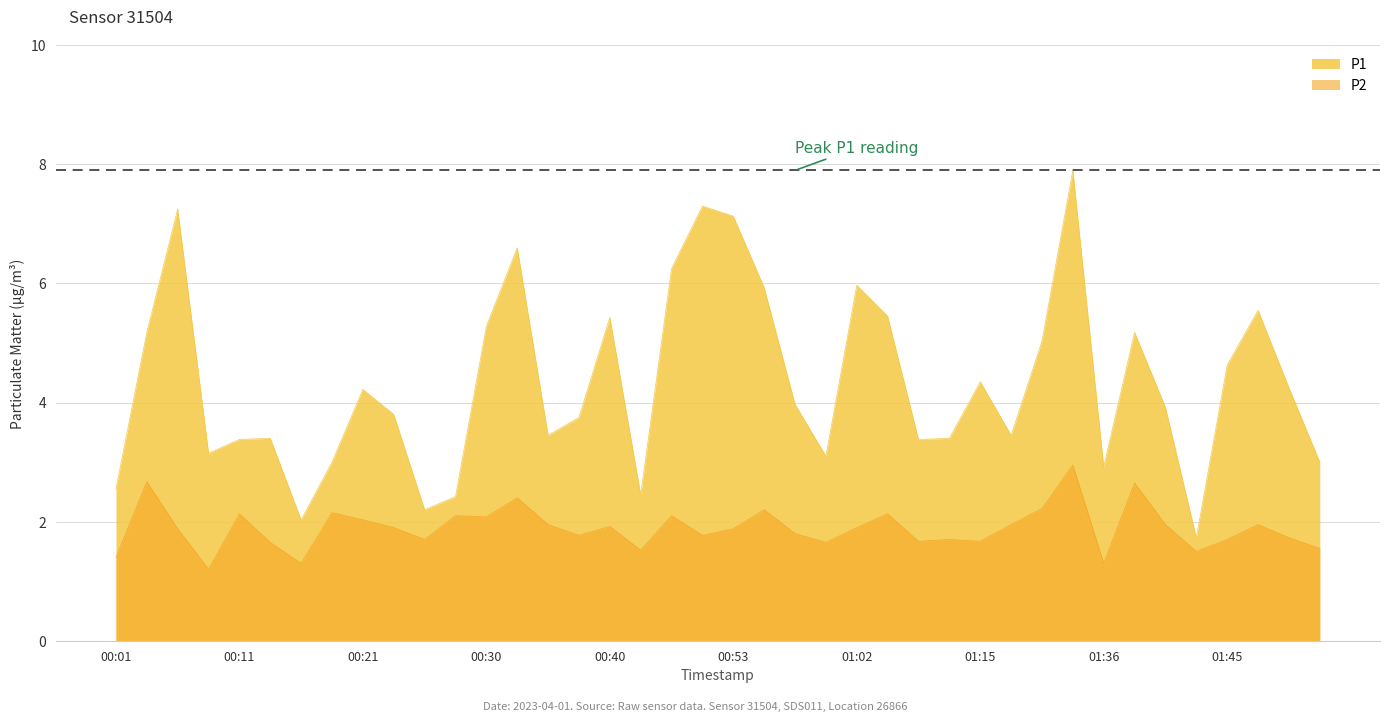

What is the sum of the P2 values at 00:53 and 01:53?

3.4